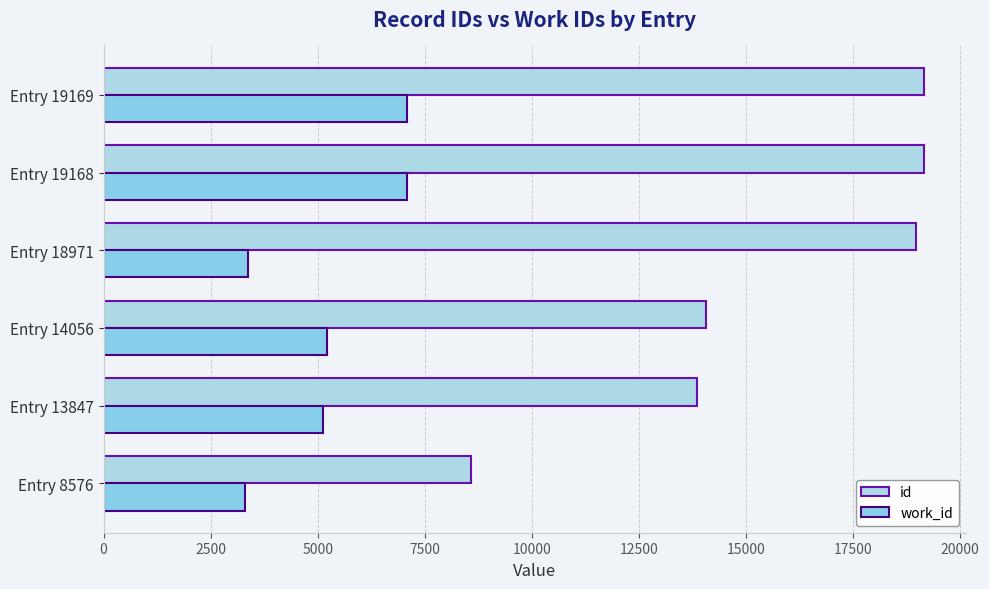

Count the number of data series in this chart.

2